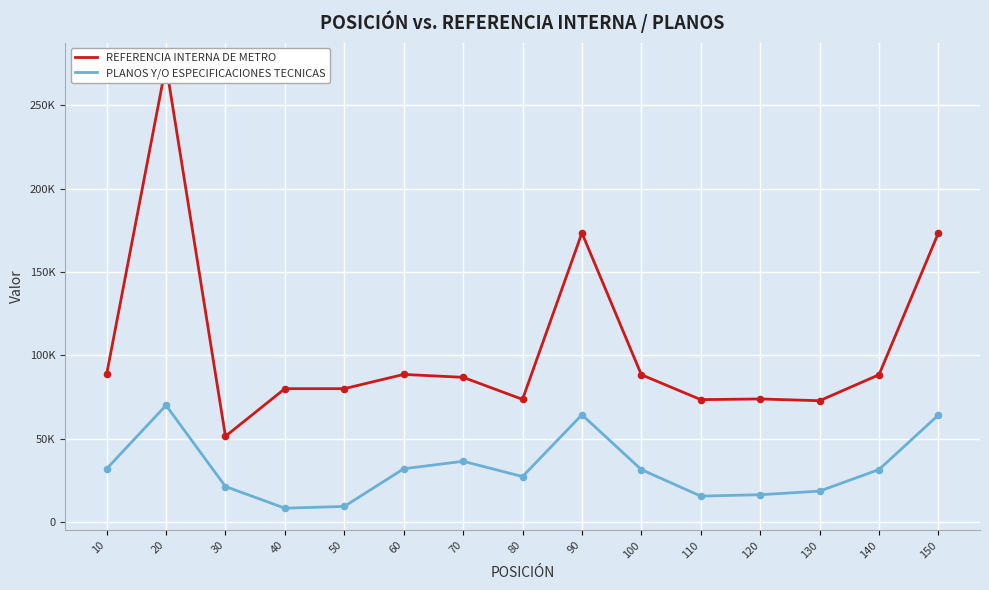

At how many categories does at least one series exceed 273361?

1